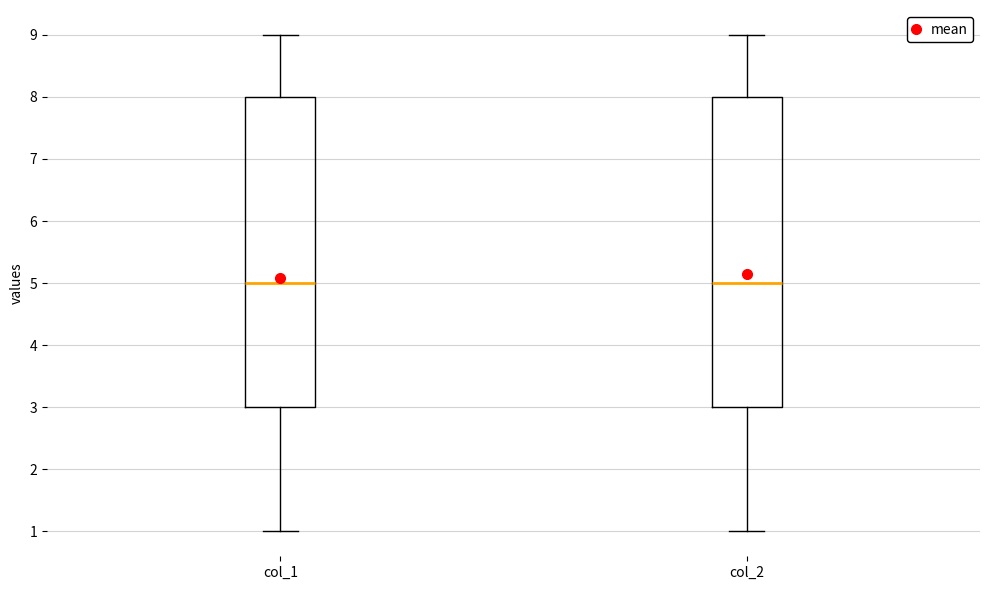

Where does the upper whisker of the box for col_2 end on the y-axis? The values are not printed on the chart, so give them approximately, as read against the axis.

9